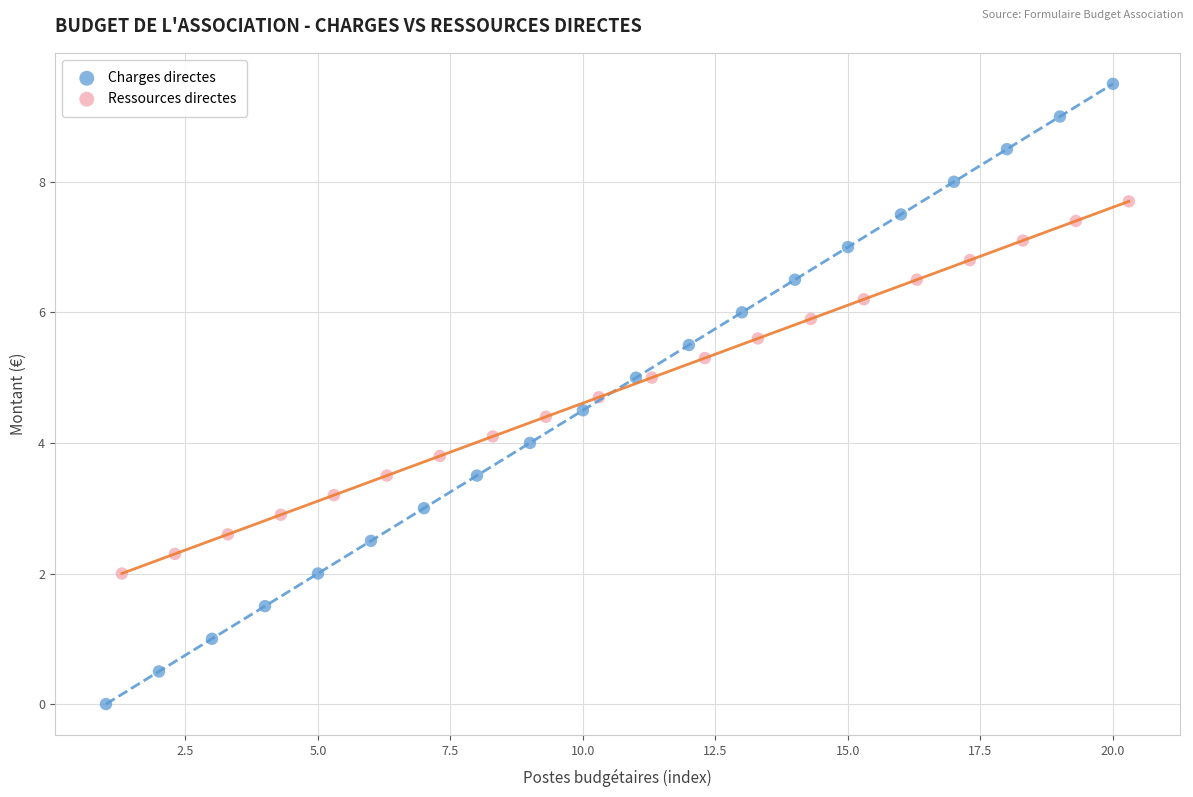

What are all the series names shown in the legend?

Charges directes, Ressources directes